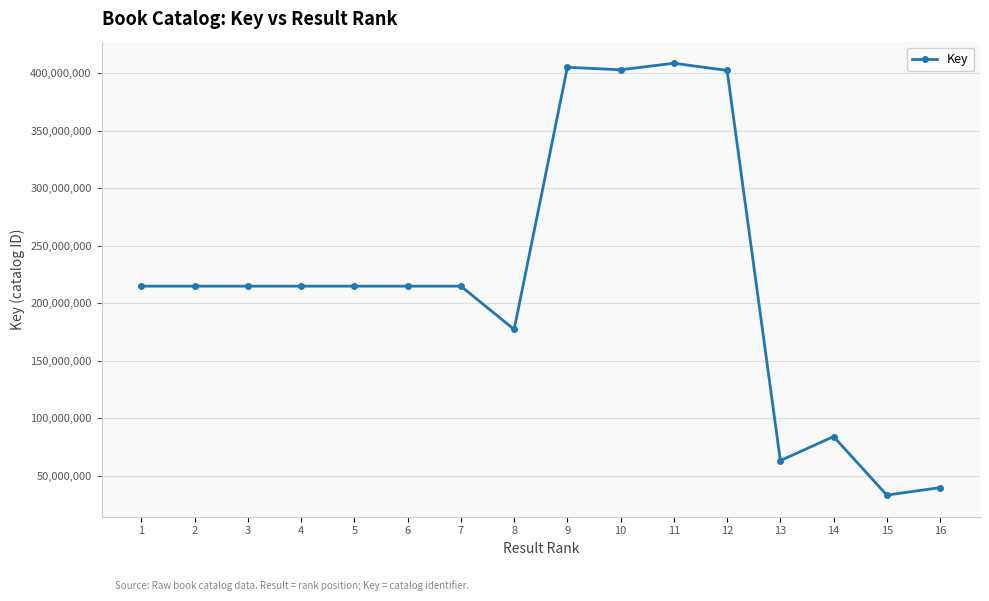

What is the sum of all values?

3517942889